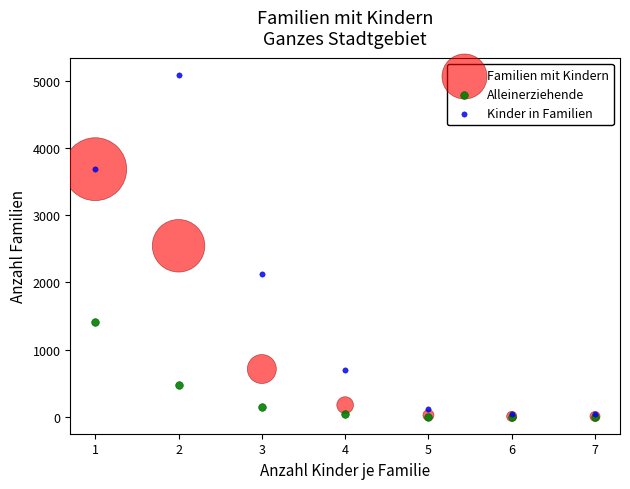

In the Familien mit Kindern series, what Y value is closest to 1846?

2547